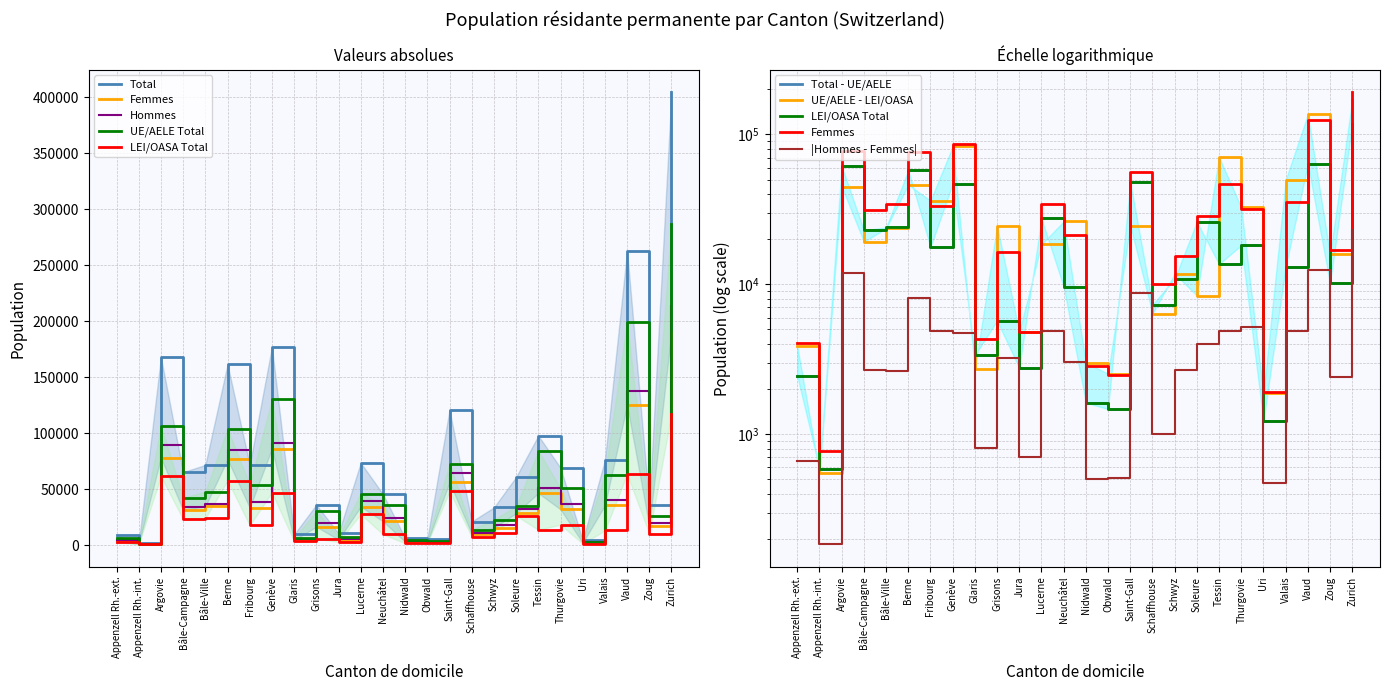

What is the label of the 14th point from the left?

Nidwald